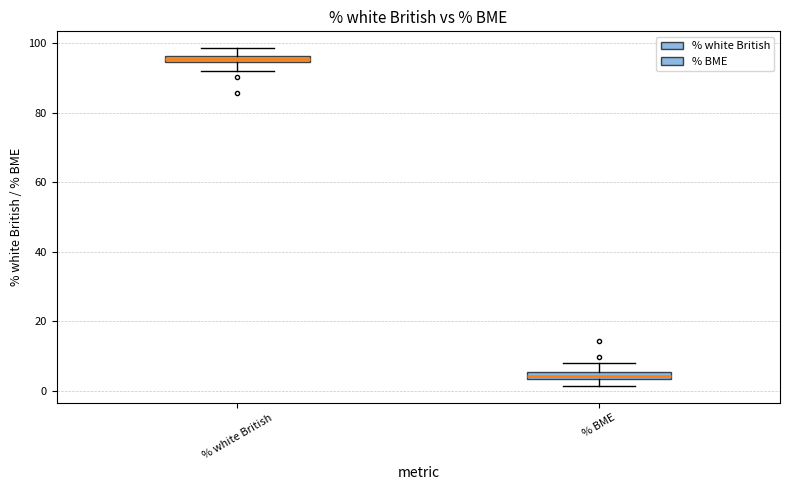

Which box has the highest median line?

% white British